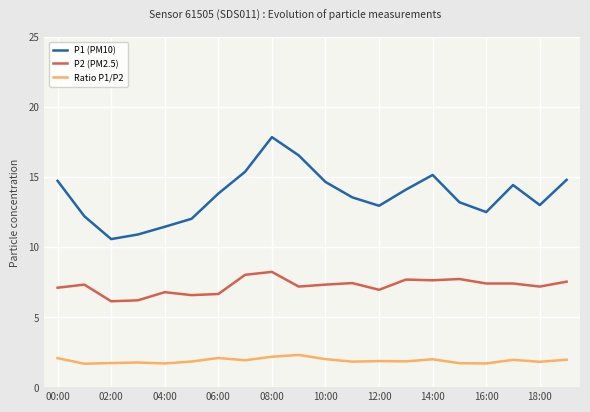

Does the chart have visible grid lines?

Yes